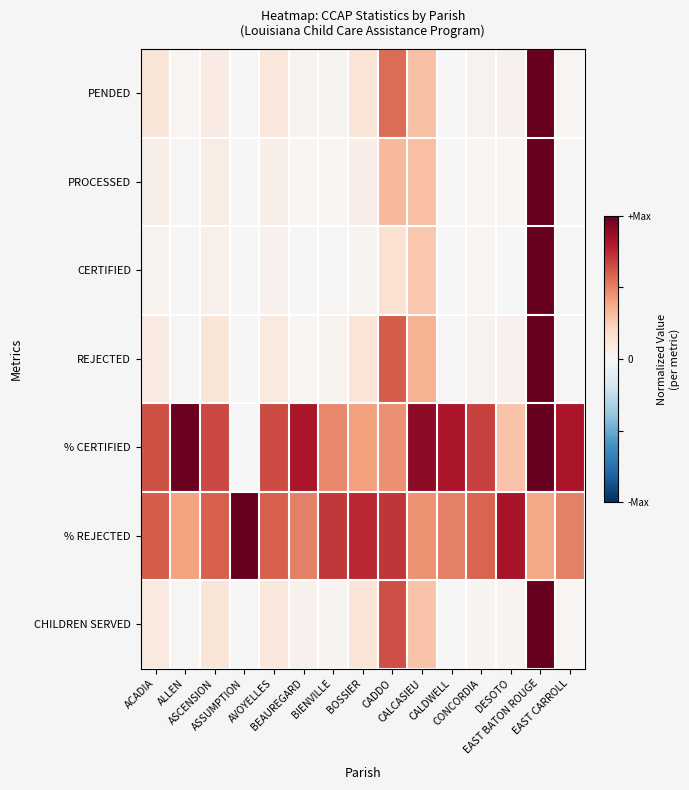

Reading left to right, what are all the values shown in this chart?

PENDED: ACADIA=0.1	ALLEN=0.0	ASCENSION=0.1	ASSUMPTION=0.0	AVOYELLES=0.1	BEAUREGARD=0.0	BIENVILLE=0.0	BOSSIER=0.1	CADDO=0.6	CALCASIEU=0.3	CALDWELL=0.0	CONCORDIA=0.0	DESOTO=0.0	EAST BATON ROUGE=1.0	EAST CARROLL=0.0
PROCESSED: ACADIA=0.1	ALLEN=0.0	ASCENSION=0.1	ASSUMPTION=0.0	AVOYELLES=0.1	BEAUREGARD=0.0	BIENVILLE=0.0	BOSSIER=0.1	CADDO=0.3	CALCASIEU=0.3	CALDWELL=0.0	CONCORDIA=0.0	DESOTO=0.0	EAST BATON ROUGE=1.0	EAST CARROLL=0.0
CERTIFIED: ACADIA=0.0	ALLEN=0.0	ASCENSION=0.1	ASSUMPTION=0.0	AVOYELLES=0.0	BEAUREGARD=0.0	BIENVILLE=0.0	BOSSIER=0.0	CADDO=0.2	CALCASIEU=0.3	CALDWELL=0.0	CONCORDIA=0.0	DESOTO=0.0	EAST BATON ROUGE=1.0	EAST CARROLL=0.0
REJECTED: ACADIA=0.1	ALLEN=0.0	ASCENSION=0.1	ASSUMPTION=0.0	AVOYELLES=0.1	BEAUREGARD=0.0	BIENVILLE=0.0	BOSSIER=0.1	CADDO=0.6	CALCASIEU=0.4	CALDWELL=0.0	CONCORDIA=0.0	DESOTO=0.0	EAST BATON ROUGE=1.0	EAST CARROLL=0.0
% CERTIFIED: ACADIA=0.6	ALLEN=1.0	ASCENSION=0.7	ASSUMPTION=0.0	AVOYELLES=0.7	BEAUREGARD=0.8	BIENVILLE=0.5	BOSSIER=0.4	CADDO=0.5	CALCASIEU=0.9	CALDWELL=0.8	CONCORDIA=0.7	DESOTO=0.3	EAST BATON ROUGE=1.0	EAST CARROLL=0.8
% REJECTED: ACADIA=0.6	ALLEN=0.4	ASCENSION=0.6	ASSUMPTION=1.0	AVOYELLES=0.6	BEAUREGARD=0.5	BIENVILLE=0.7	BOSSIER=0.8	CADDO=0.7	CALCASIEU=0.4	CALDWELL=0.5	CONCORDIA=0.6	DESOTO=0.8	EAST BATON ROUGE=0.4	EAST CARROLL=0.5
CHILDREN SERVED: ACADIA=0.1	ALLEN=0.0	ASCENSION=0.1	ASSUMPTION=0.0	AVOYELLES=0.1	BEAUREGARD=0.0	BIENVILLE=0.0	BOSSIER=0.1	CADDO=0.6	CALCASIEU=0.3	CALDWELL=0.0	CONCORDIA=0.0	DESOTO=0.0	EAST BATON ROUGE=1.0	EAST CARROLL=0.0